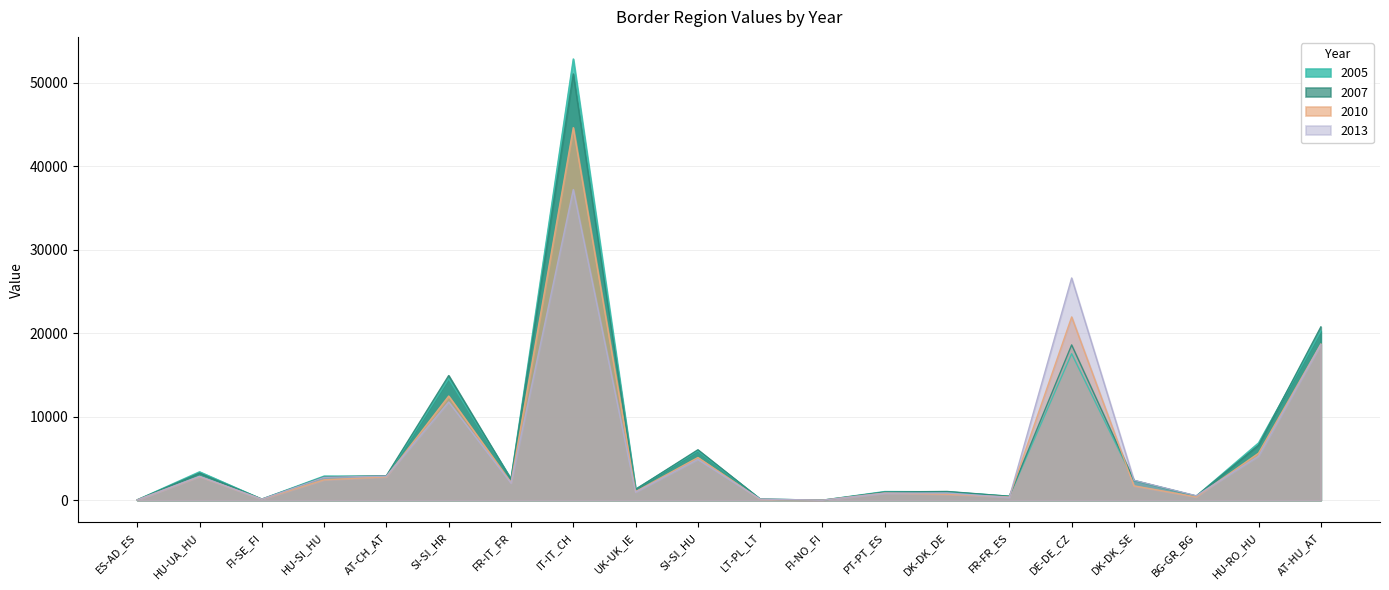

Is it true that 2010 equals 391 at FR-FR_ES?

True